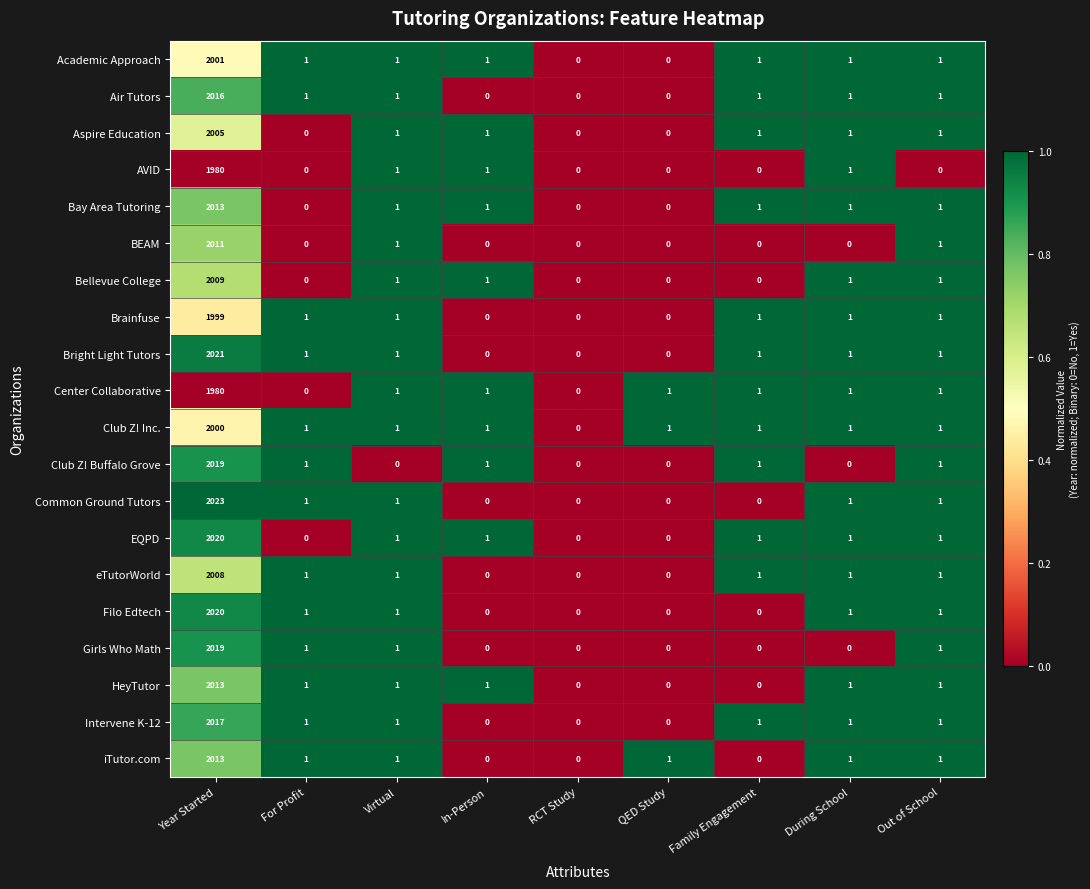

True or false: iTutor.com has a value of 0 at In-Person.

True